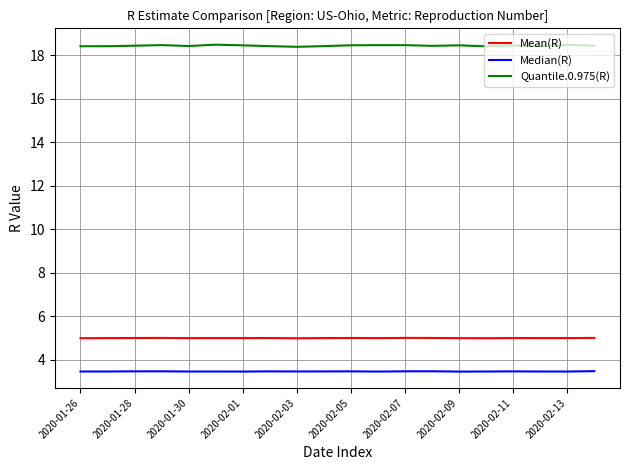

True or false: Median(R) has more than 1 interior local peaks.

True